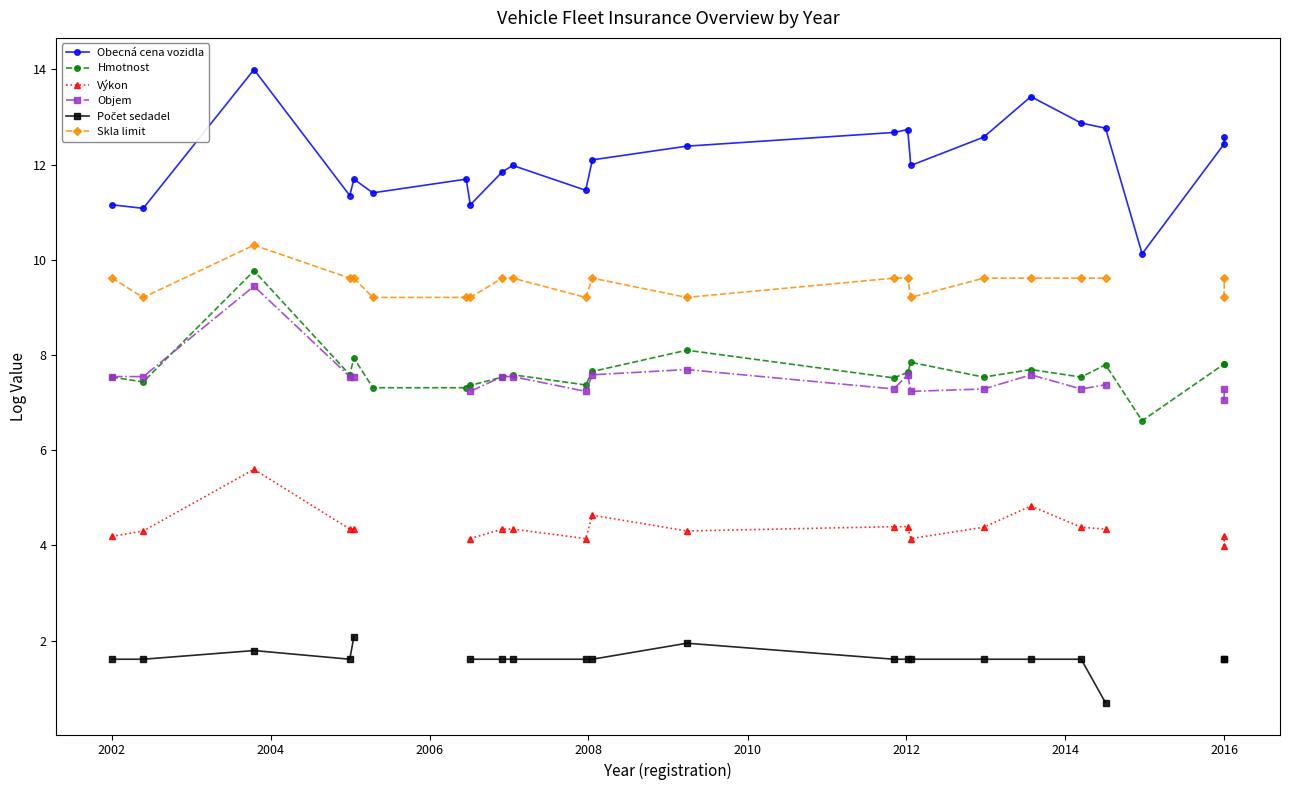

True or false: Obecná cena vozidla and Hmotnost cross at least once.

False